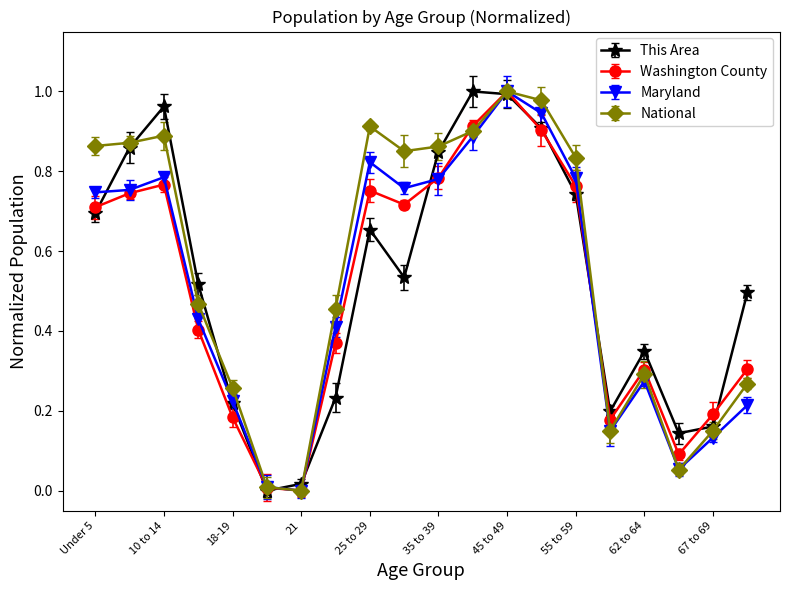

How many interior local peaks does the National series have?

4